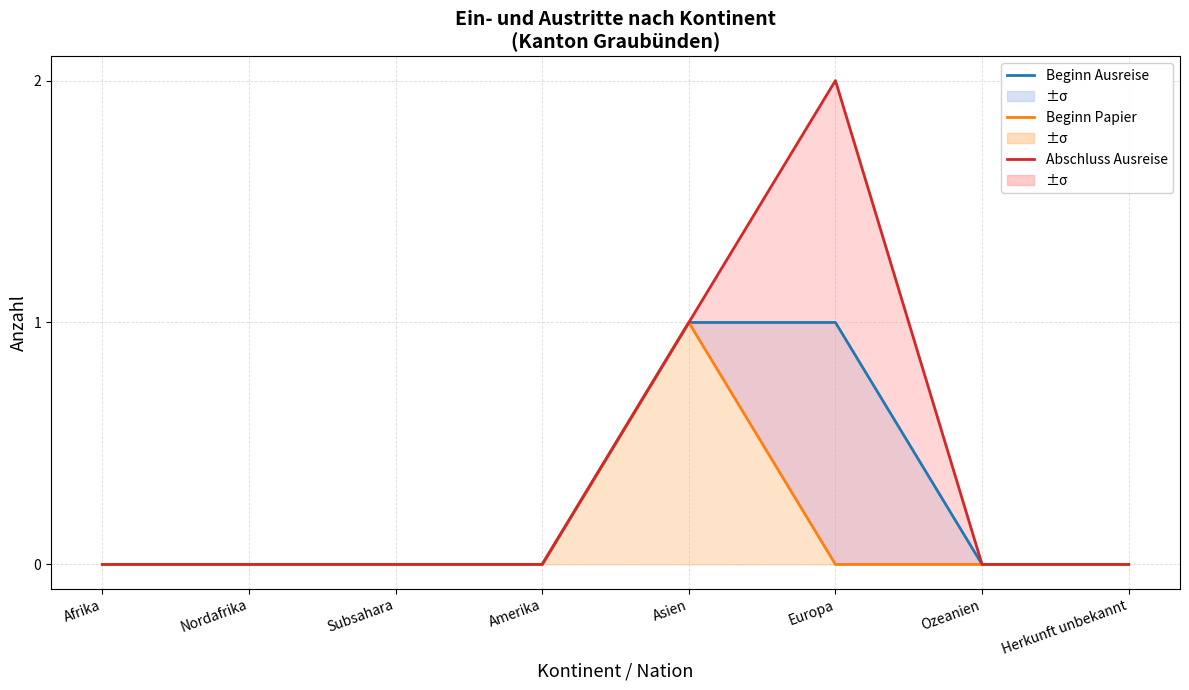

True or false: Identitätsabklärung positiv (col_2) and Beginn Ausreiseorganisation (col_15) cross at least once.

False